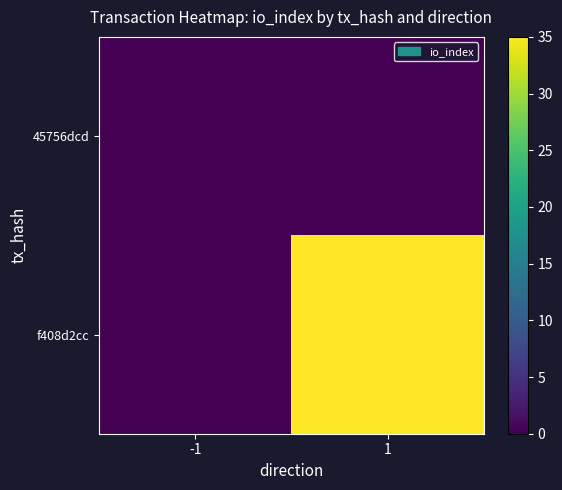

Reading left to right, list all the values displayed in this chart.

45756dcd: -1=0	1=0
f408d2cc: -1=0	1=35